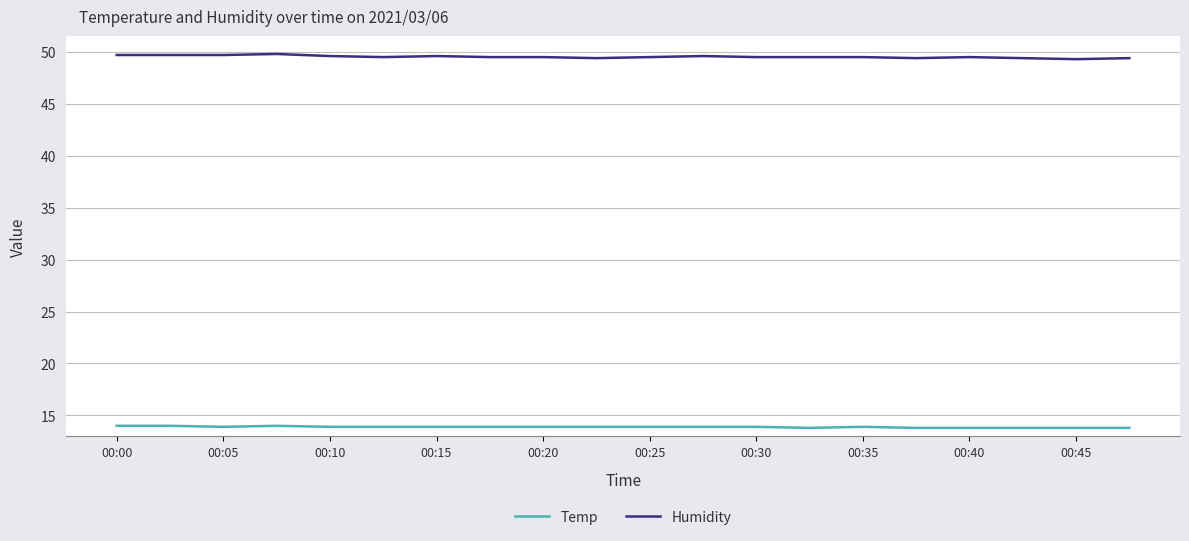

Rank the series by their average value, from highest to lowest.

Humidity, Temp